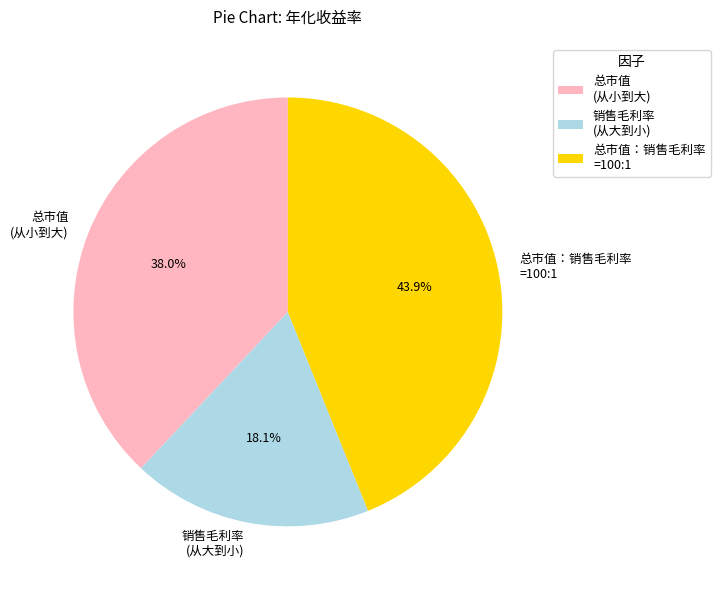

Which category has the biggest portion of the pie?

总市值：销售毛利率 =100:1